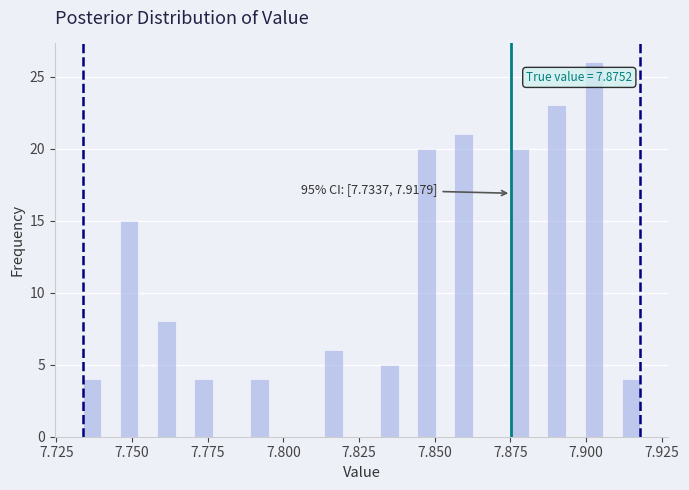

Around what value on the x-axis is the tallest bar? Give the approximate position of its centre, as read against the axis.

7.905